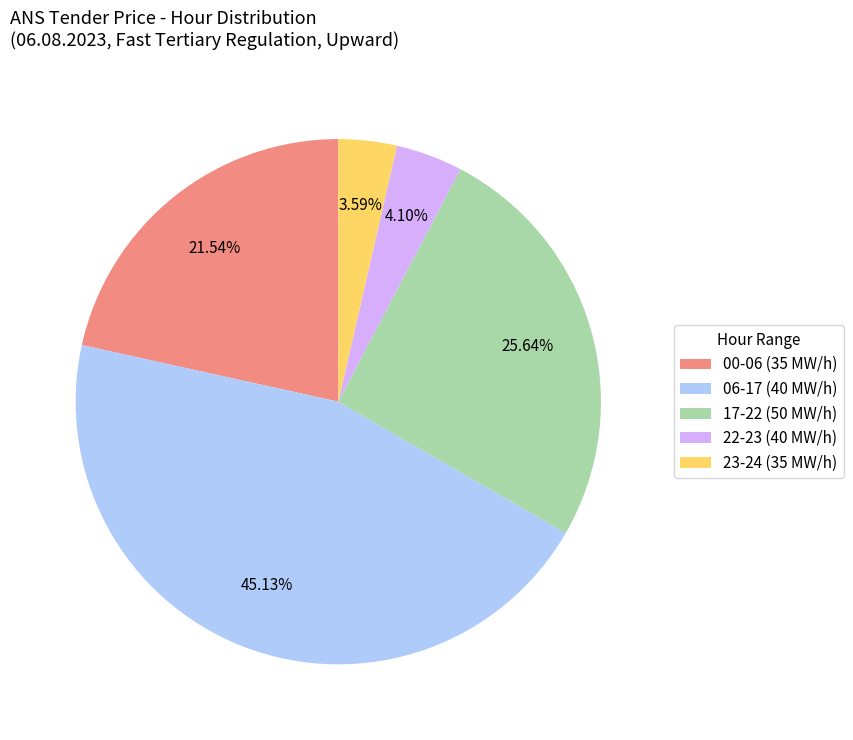

Rank the categories by value from lowest to highest.

23-24 (35 MW/h), 22-23 (40 MW/h), 00-06 (35 MW/h), 17-22 (50 MW/h), 06-17 (40 MW/h)